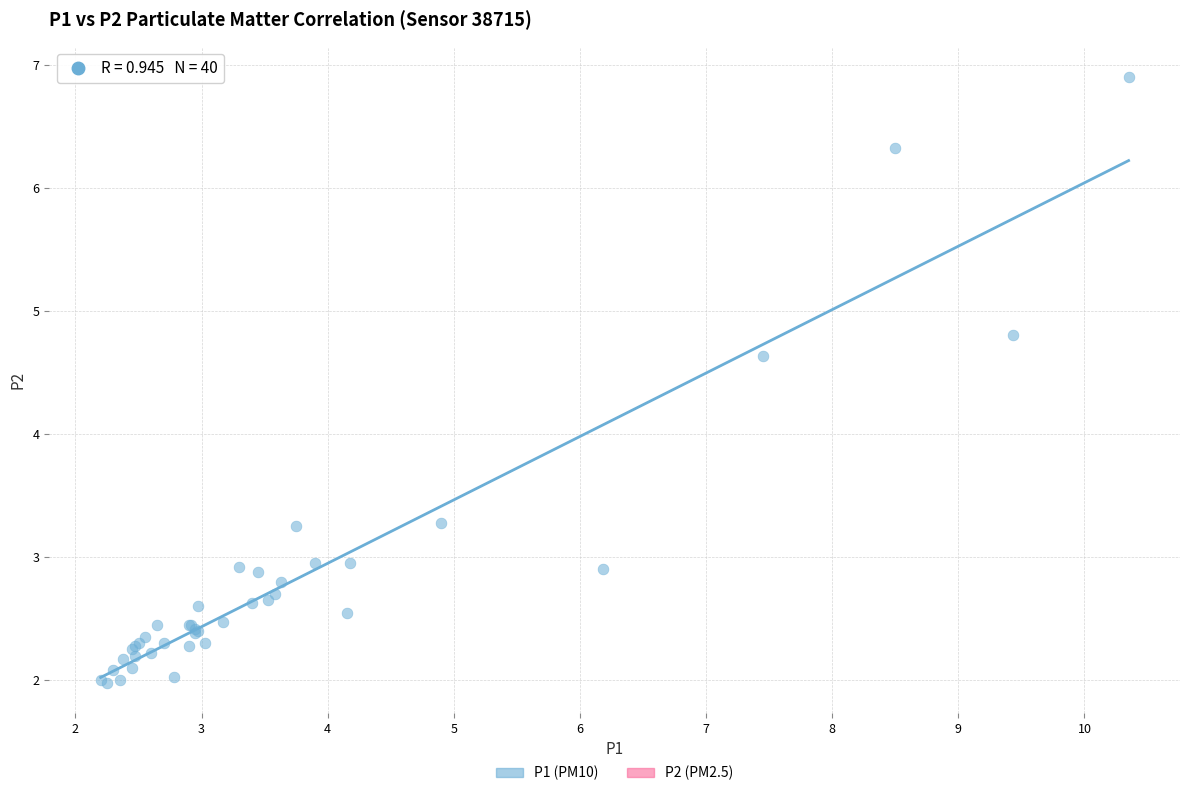

What Y value in the scatter plot is closest to 4?

4.6